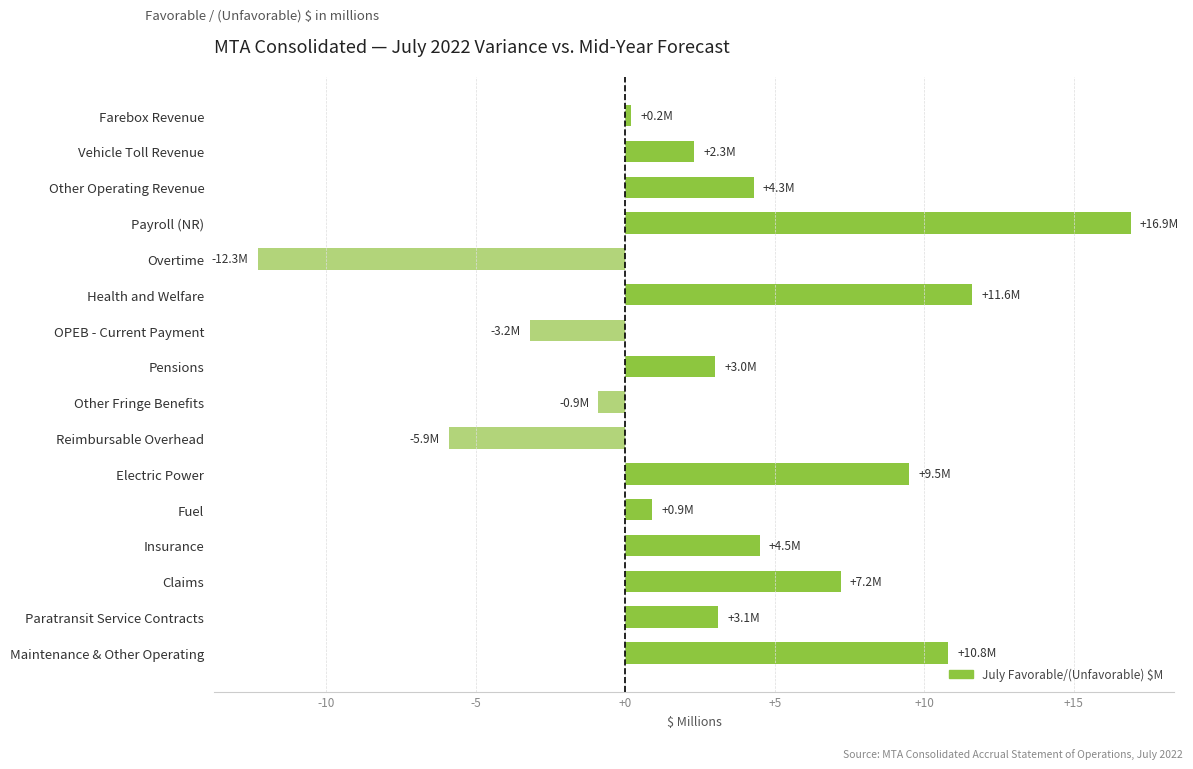

What is the difference between the maximum and second lowest values?

22.8